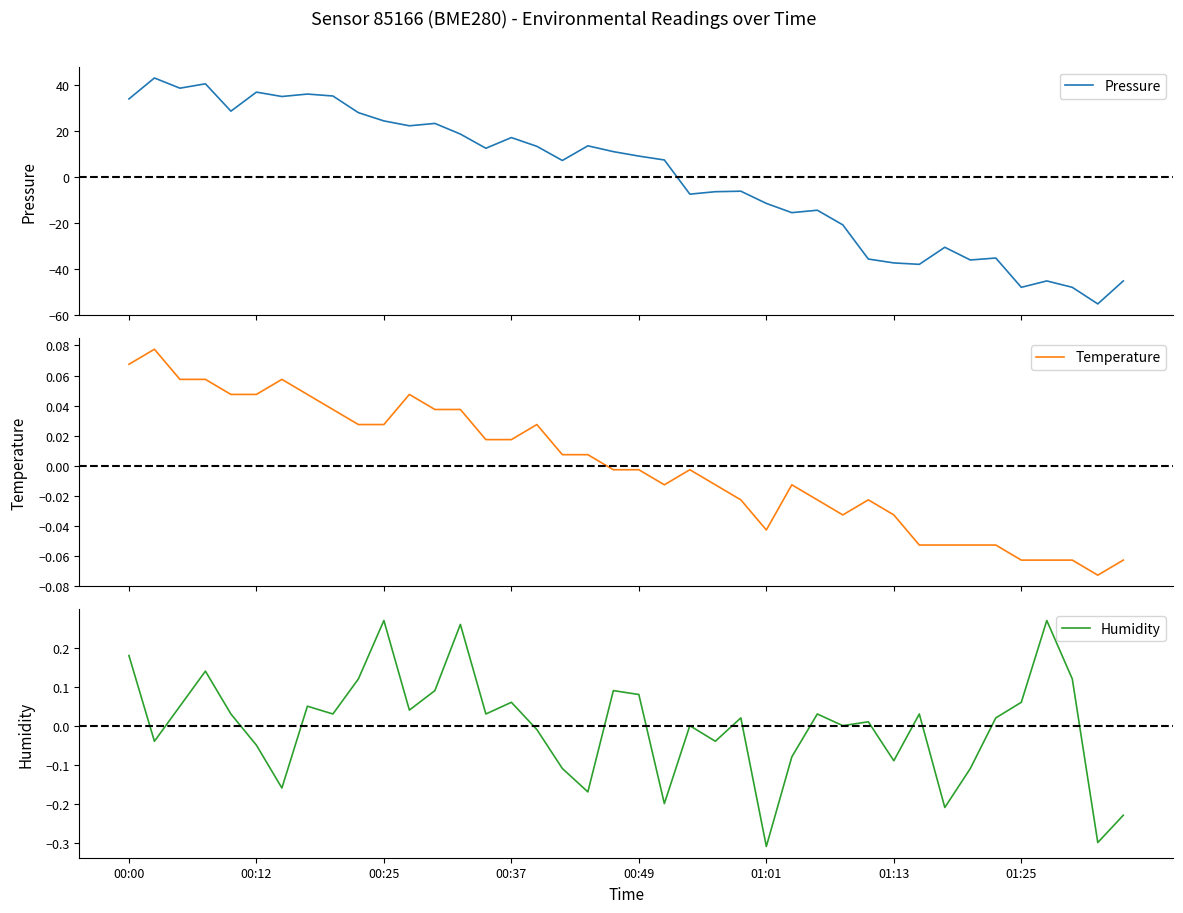

What are all the series names shown in the legend?

Pressure, Temperature, Humidity